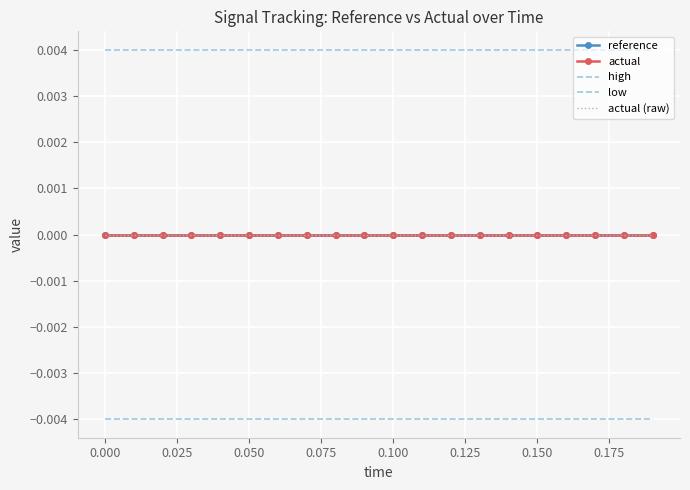

Is this an area chart (filled region under the line)?

No